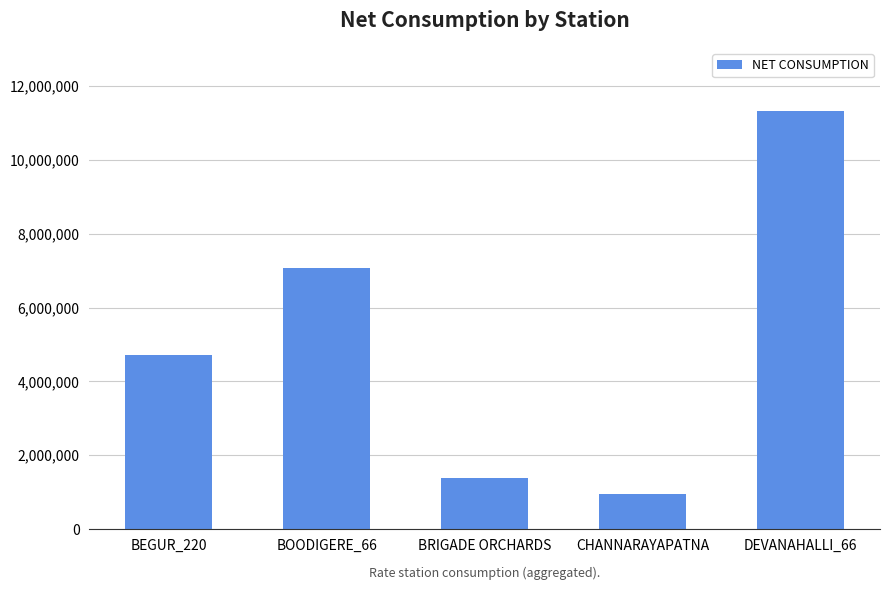

The value at BEGUR_220 is 4718026.1. True or false?

True